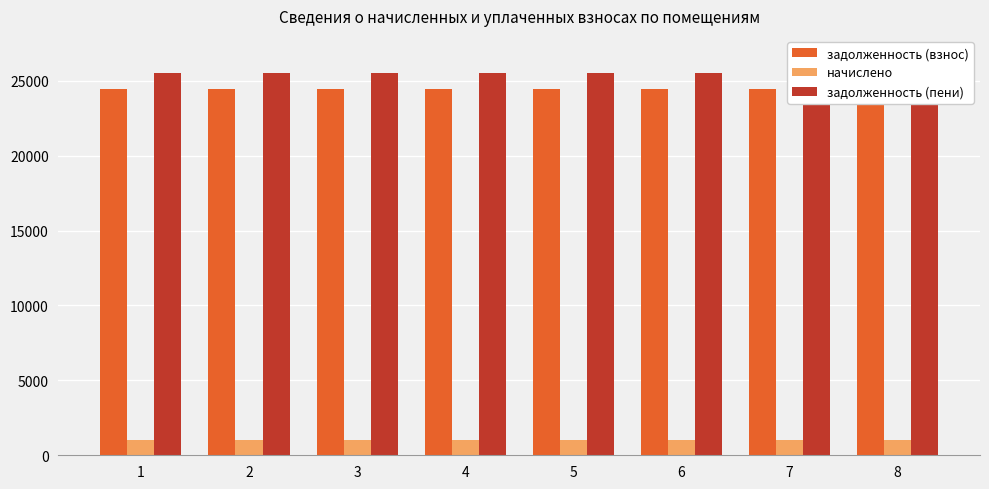

Which series has the largest total across all categories?

задолженность (пени)